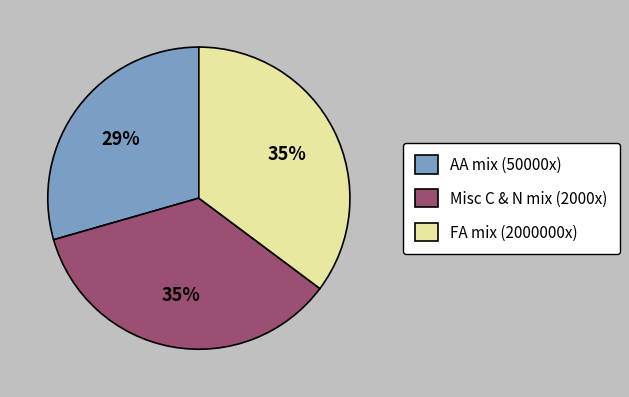

To the nearest percent, what is the combined percentage of FA mix (2000000x) and AA mix (50000x)?

65%